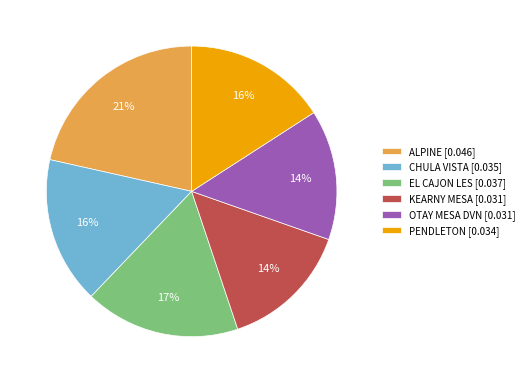

To the nearest percent, what is the difference between the ALPINE and OTAY MESA DVN slice percentages?

7%